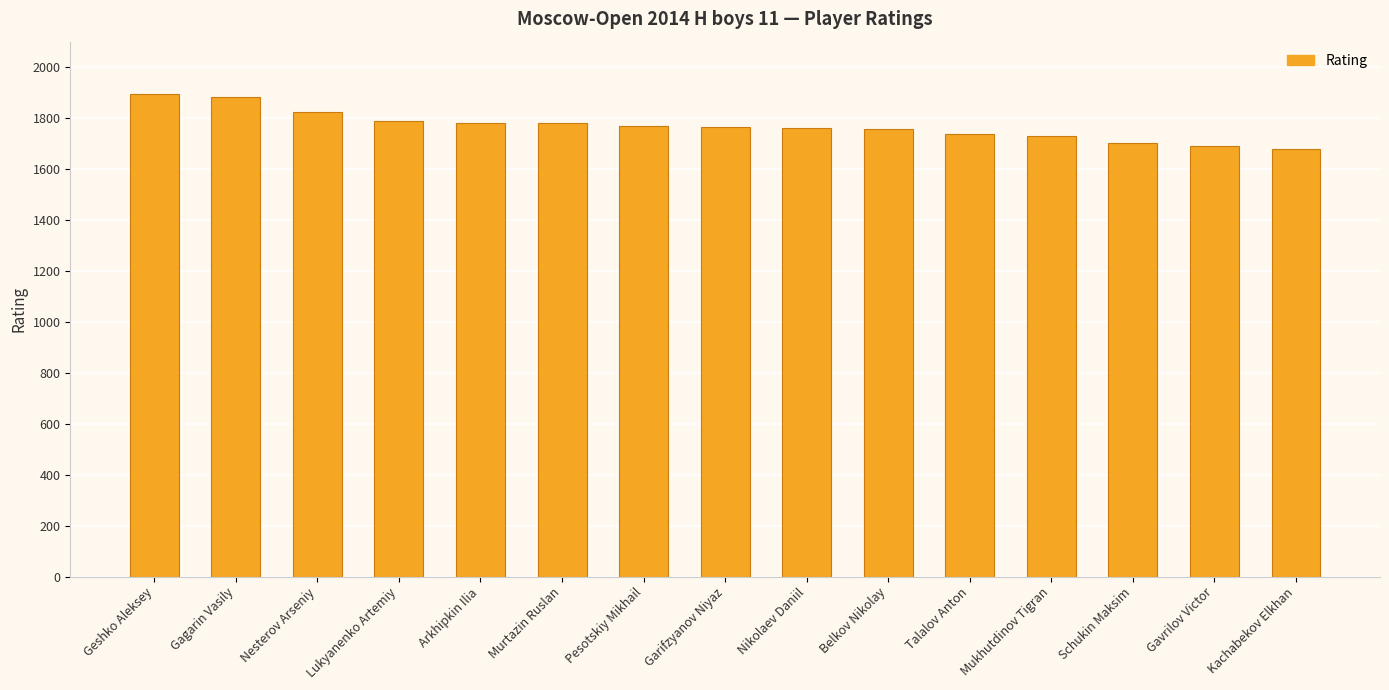

How many bars are there in total?

15